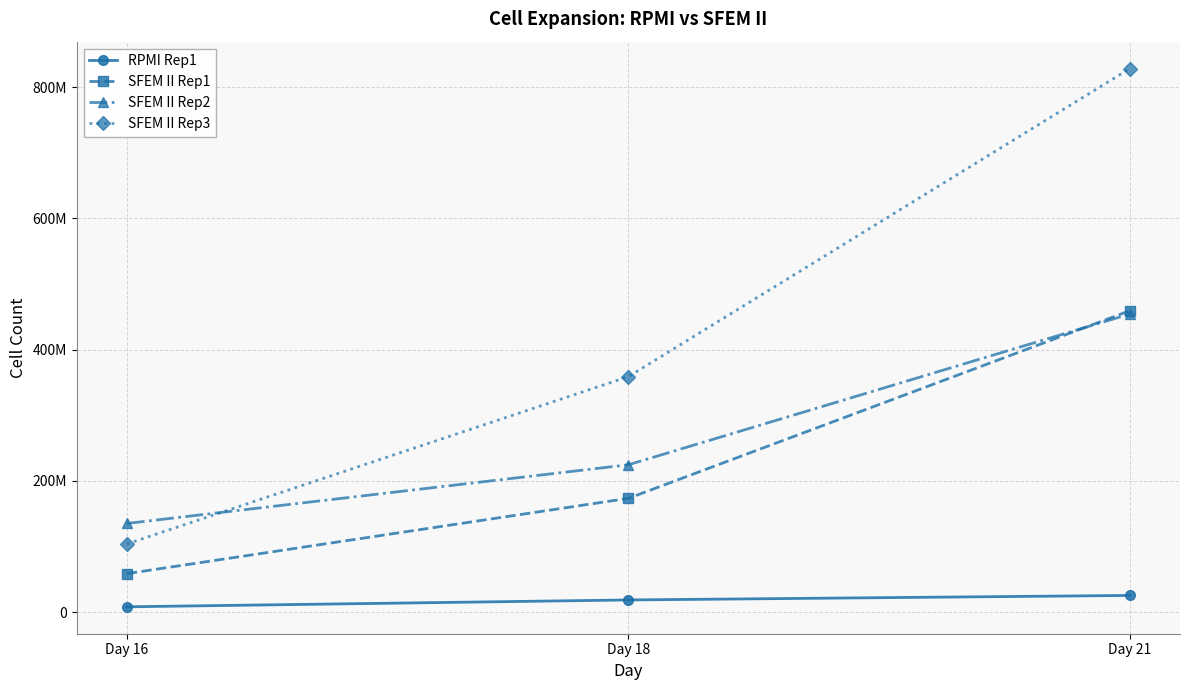

What is the approximate value of SFEM II Rep1 at Day 16, to the nearest 50?

58695100